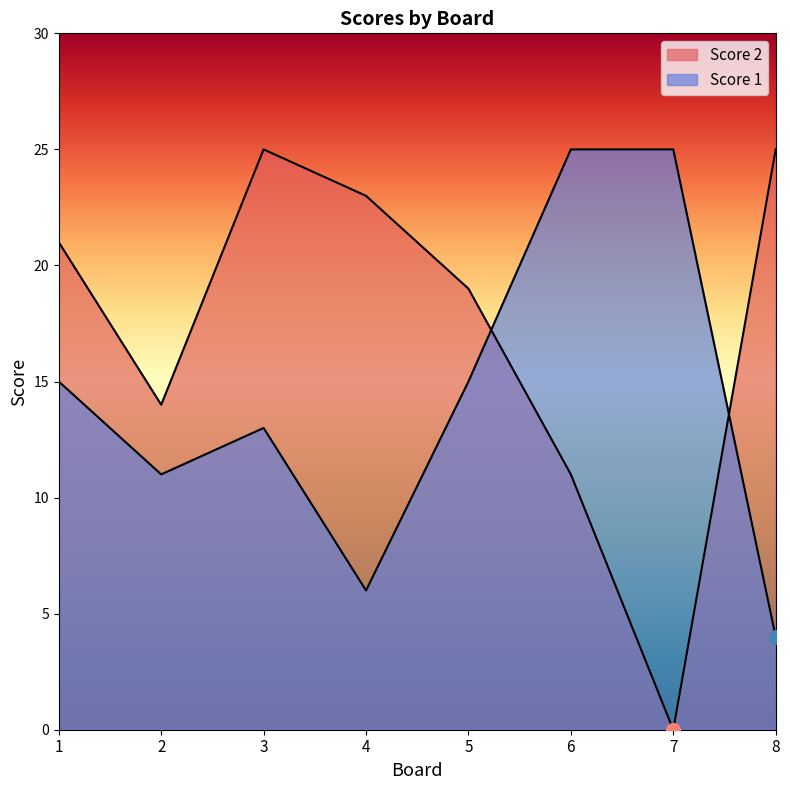

Rank the categories by Score 1 value from lowest to highest.

8, 4, 2, 3, 1, 5, 6, 7